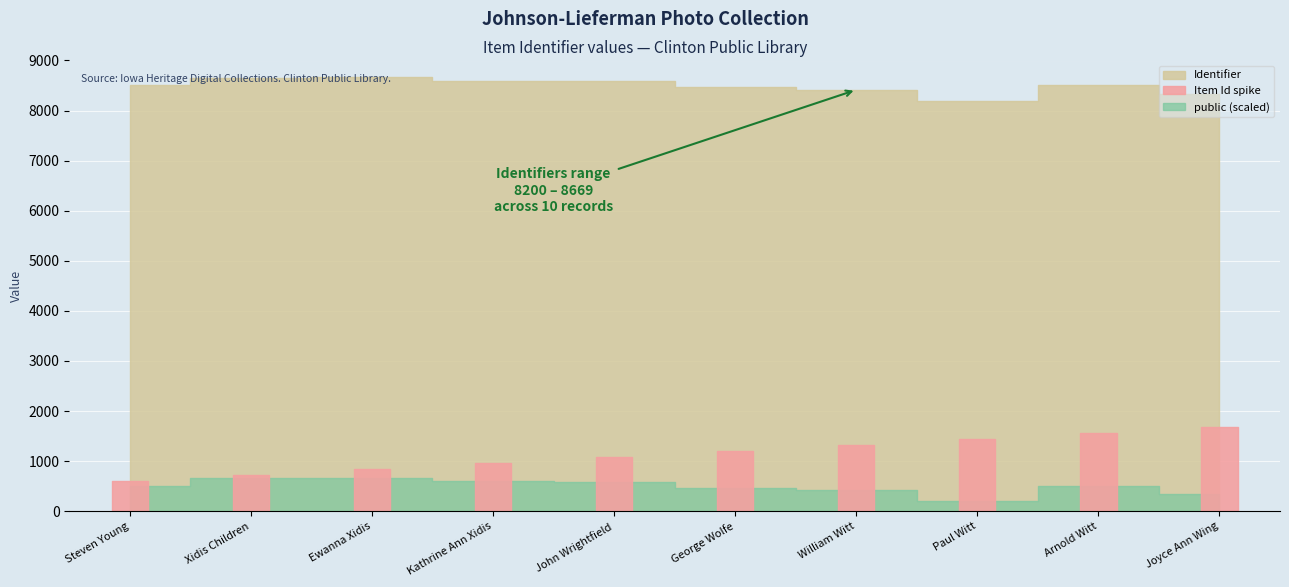

What is the label of the 4th point from the right?

William Witt